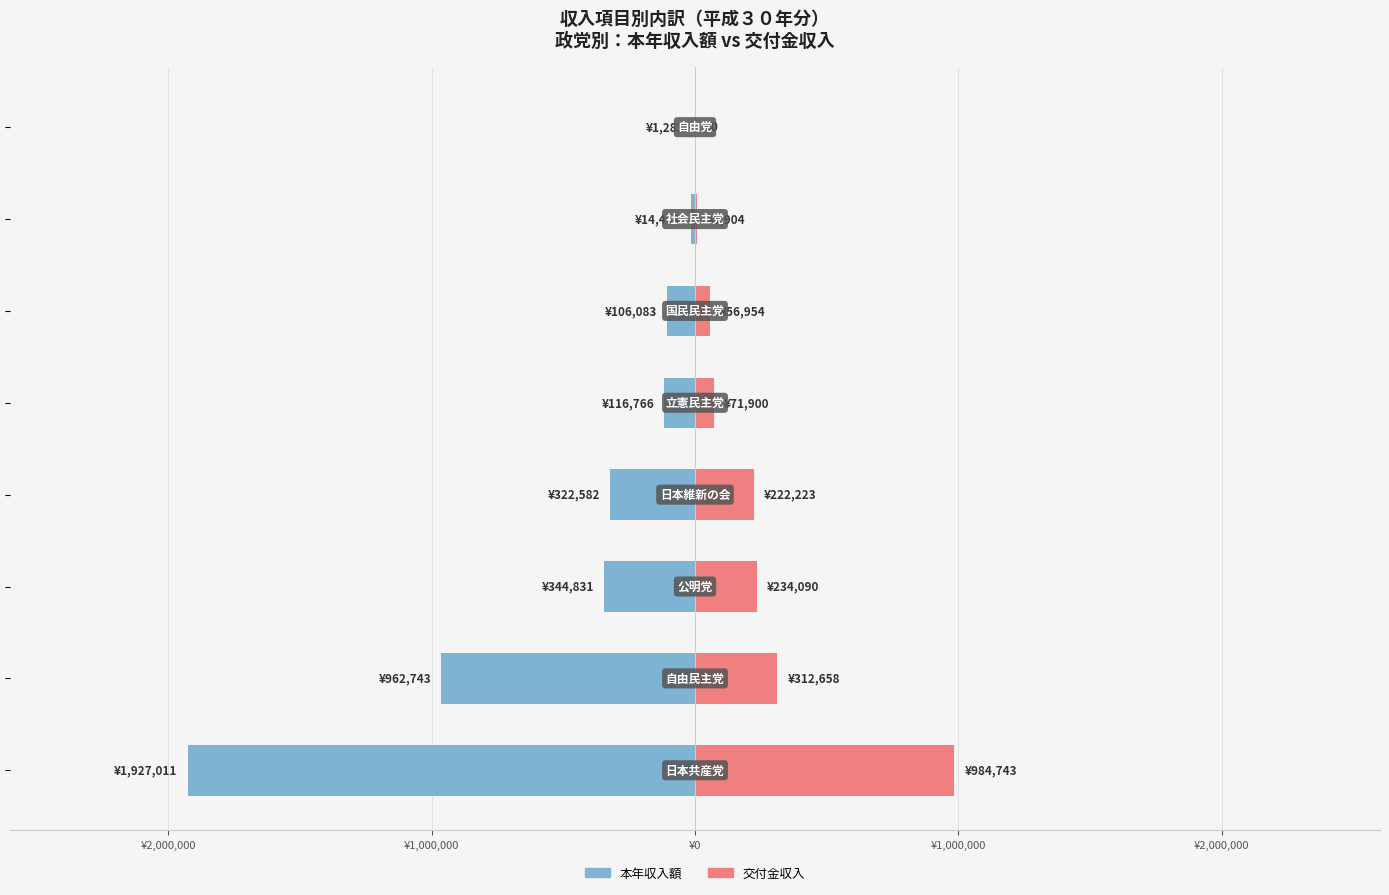

Reading left to right, transcribe all the data shown in this chart.

本年収入額: -1927011	-962743	-344831	-322582	-116766	-106083	-14464	-1283
交付金収入: 984743	312658	234090	222223	71900	56954	5904	0